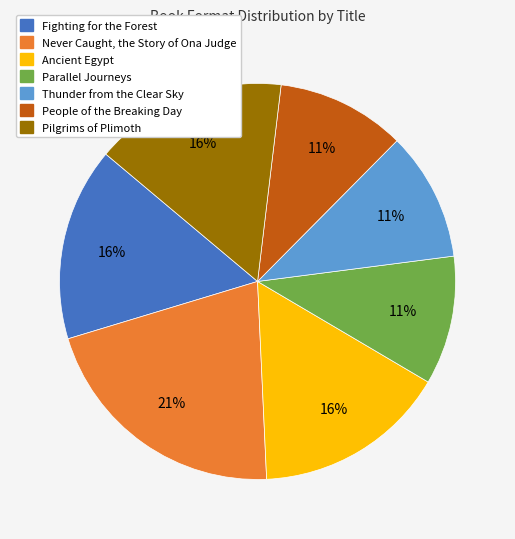

Approximately how many times larger is the value at Ancient Egypt compared to Parallel Journeys?

1.5